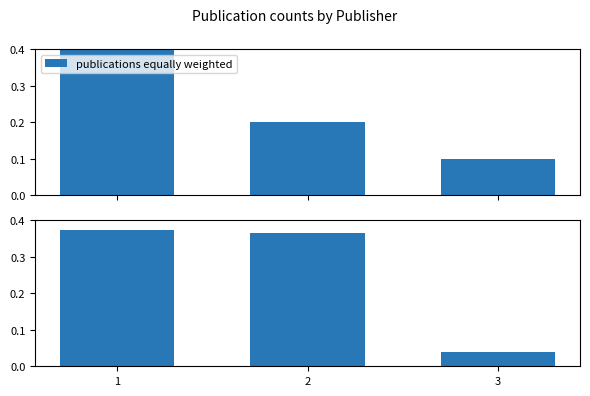

What is the maximum value for mean year normalized?

0.4